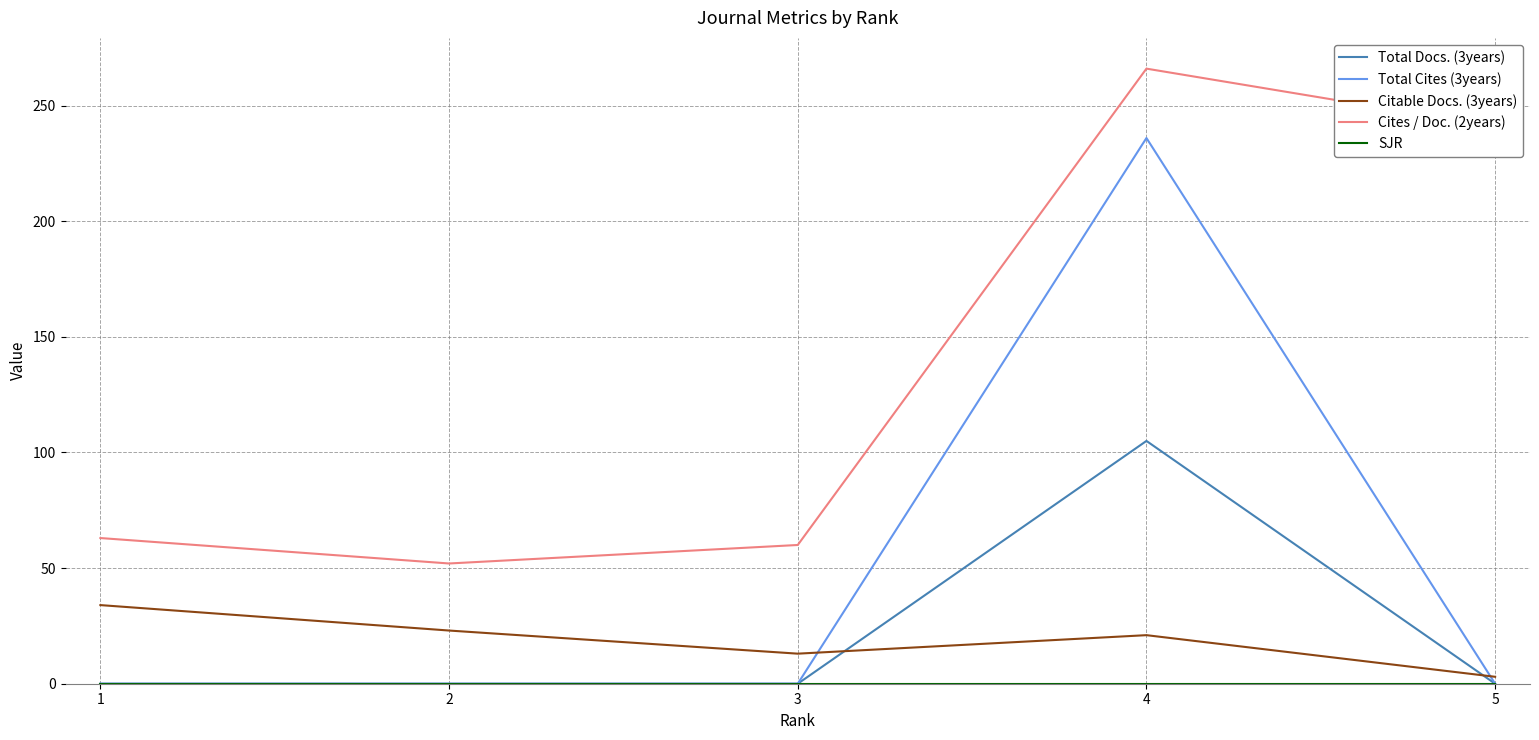

Does the chart have visible grid lines?

Yes